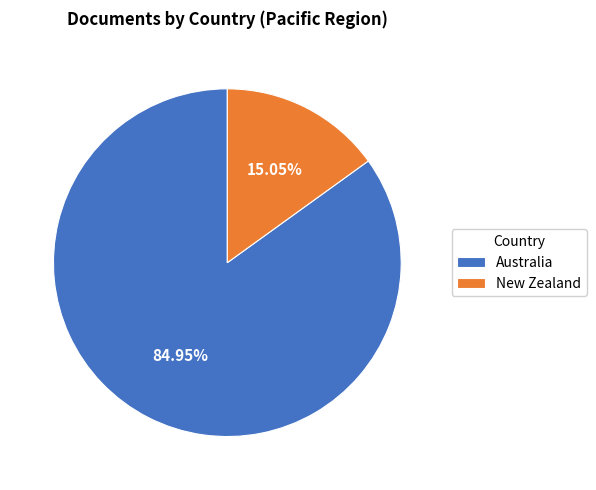

Which slice represents more than half of the pie?

Australia